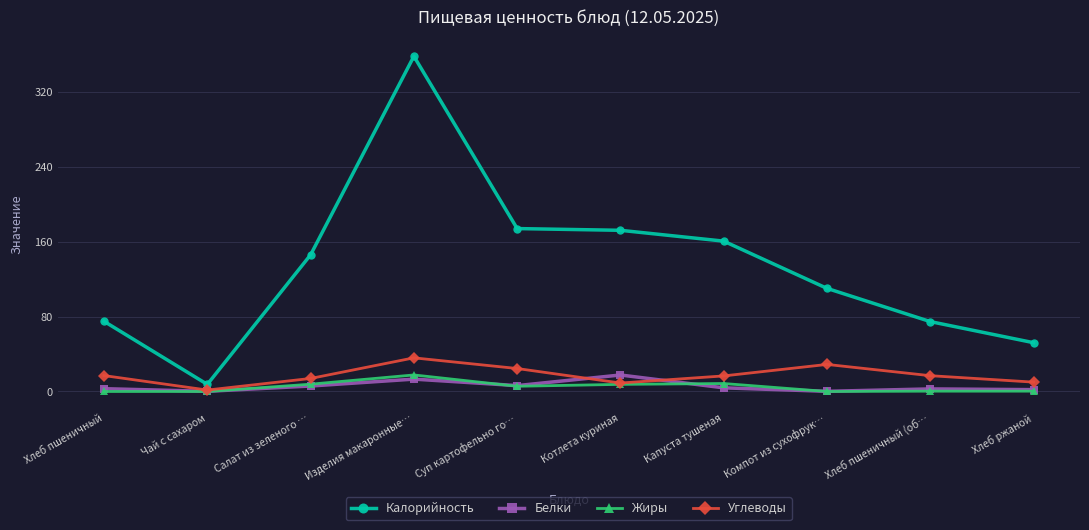

What is the label of the 3rd point from the right?

Компот из сухофрук…